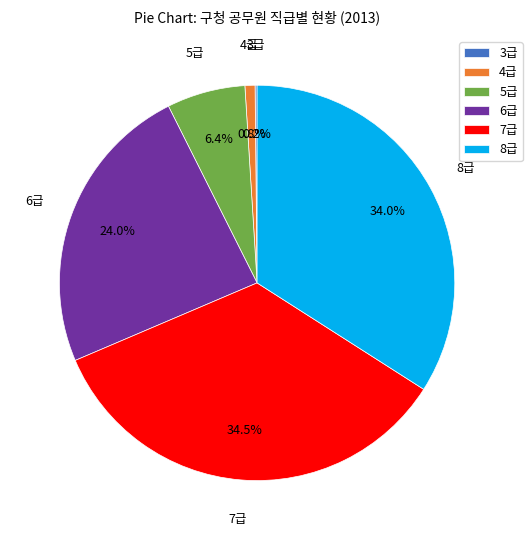

Between 7급 and 6급, which is larger?

7급